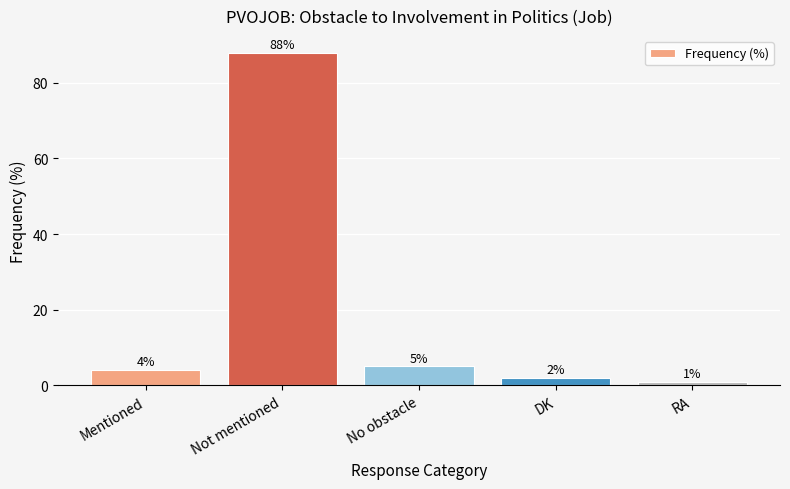

What is the difference between the values at RA and Mentioned?

3